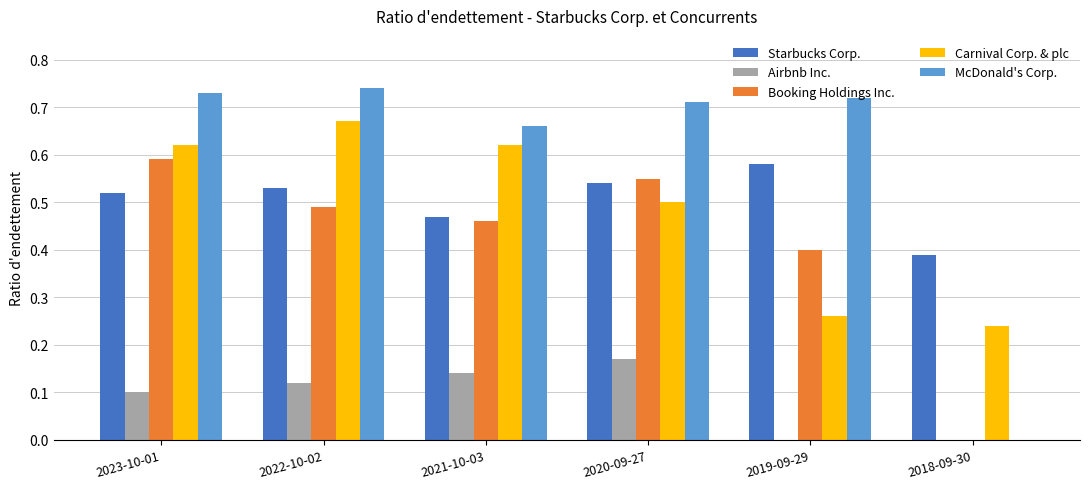

What is the sum of the McDonald's Corp. values at 2023-10-01 and 2020-09-27?

1.4